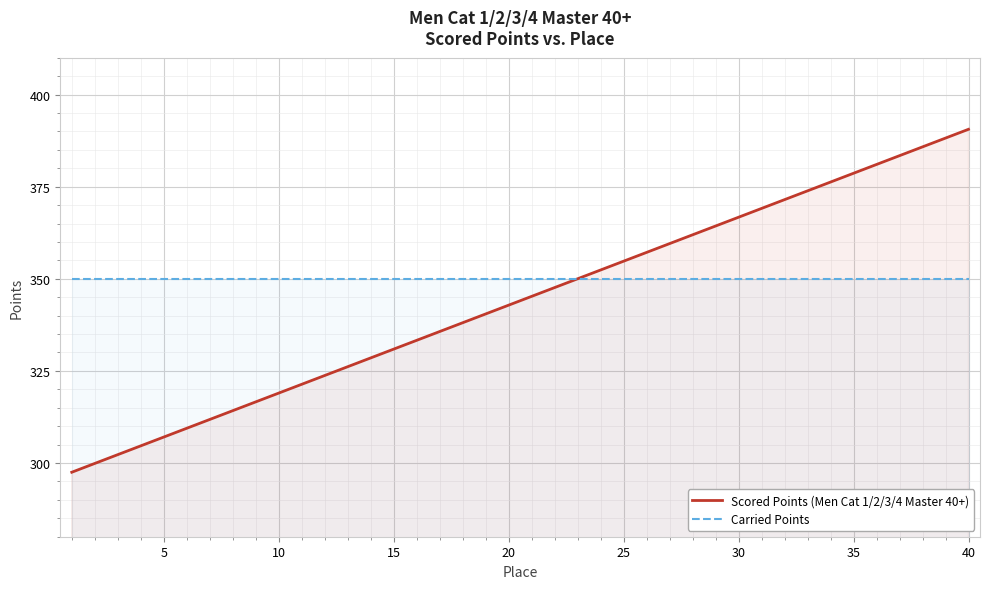

Which series has the largest total across all categories?

Carried Points